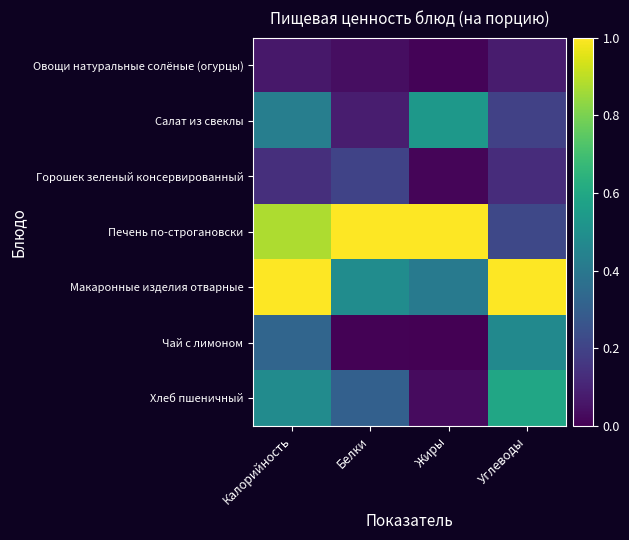

Between Белки and Углеводы, which series saw the biggest shift?

Печень по-строгановски